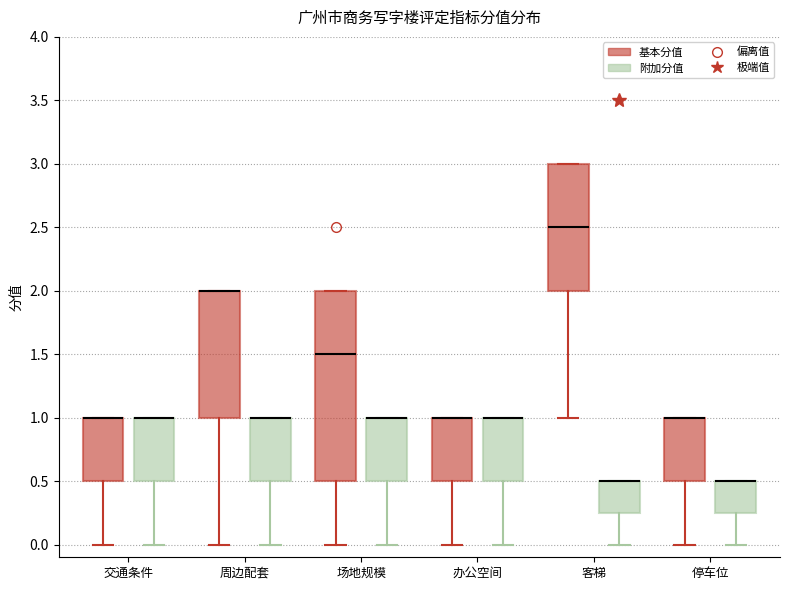

Where is the lower edge of the box for 办公空间 (基本分值) on the y-axis? The values are not printed on the chart, so give them approximately, as read against the axis.

0.50